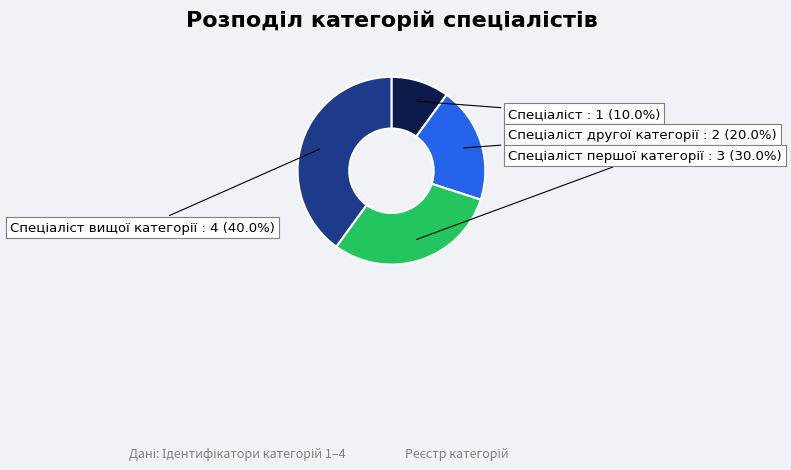

Is there a majority slice in this chart?

No